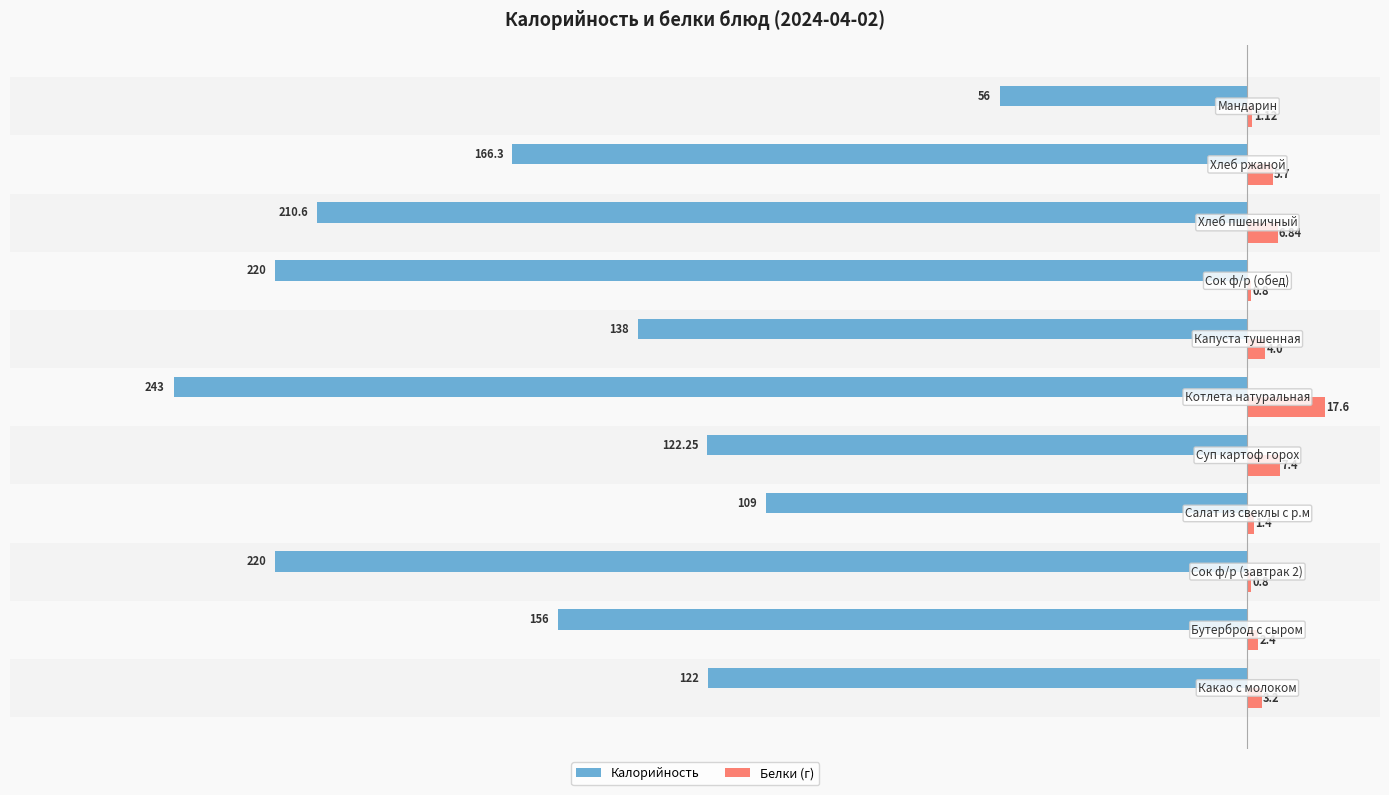

Which series has the largest total across all categories?

Белки (г)